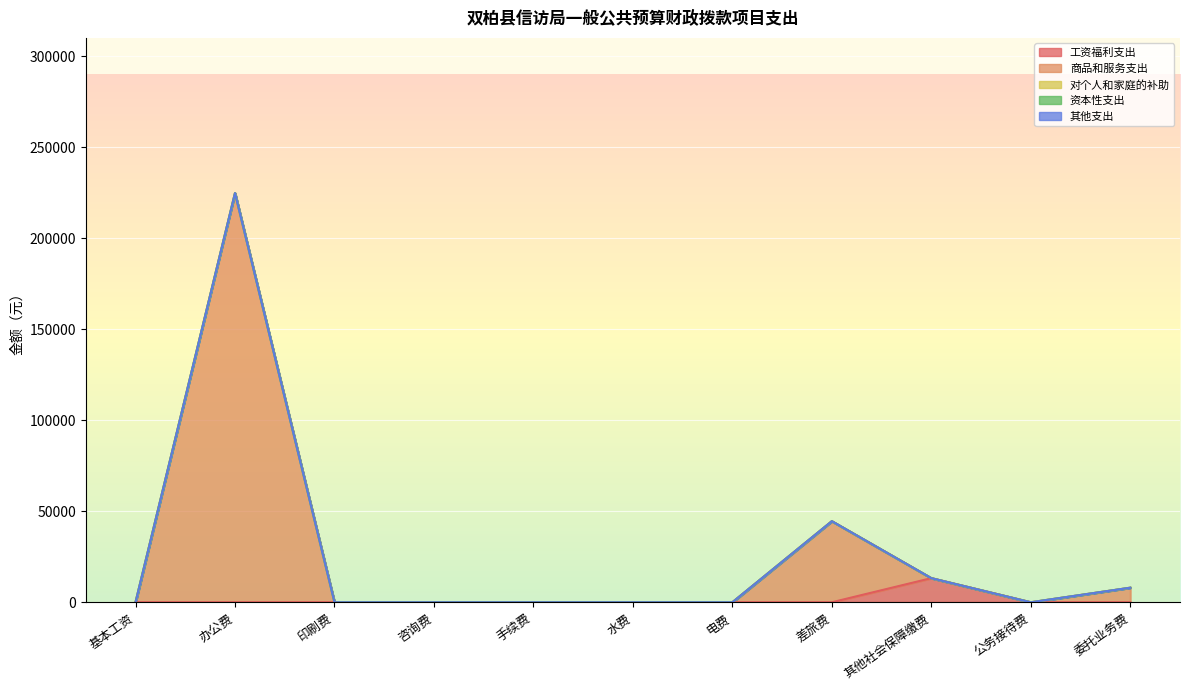

The 商品和服务支出 series shows 91459 at 基本工资. True or false?

False